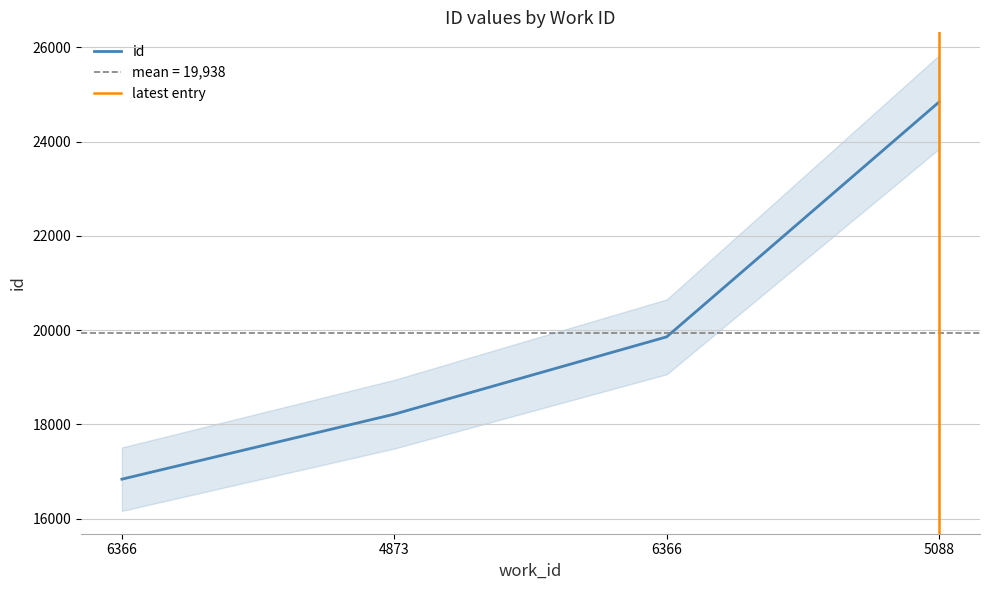

List the labels in order of value, largest first.

5088, 6366, 4873, 6366